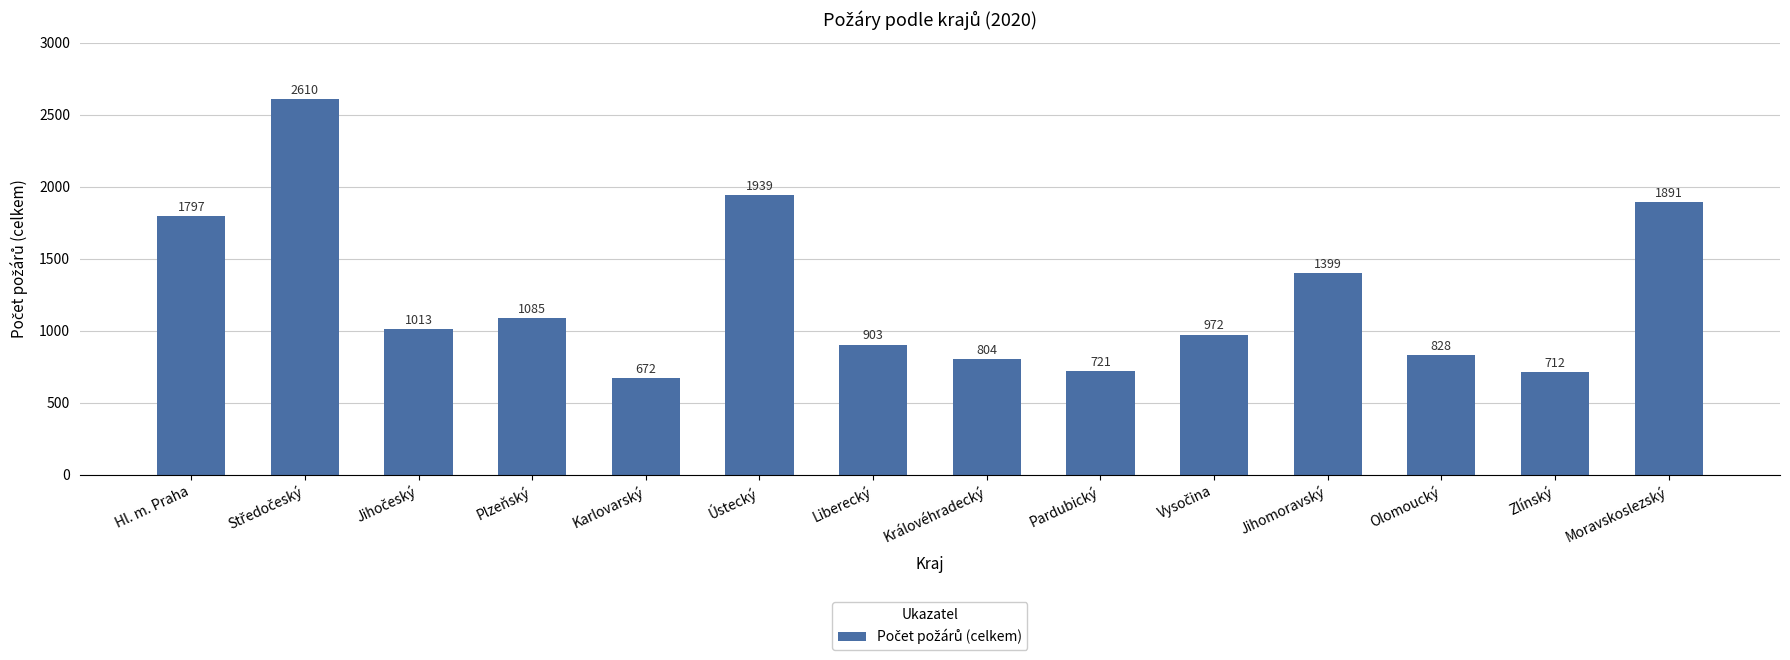

What is the change in value from Ústecký to Liberecký?

-1036